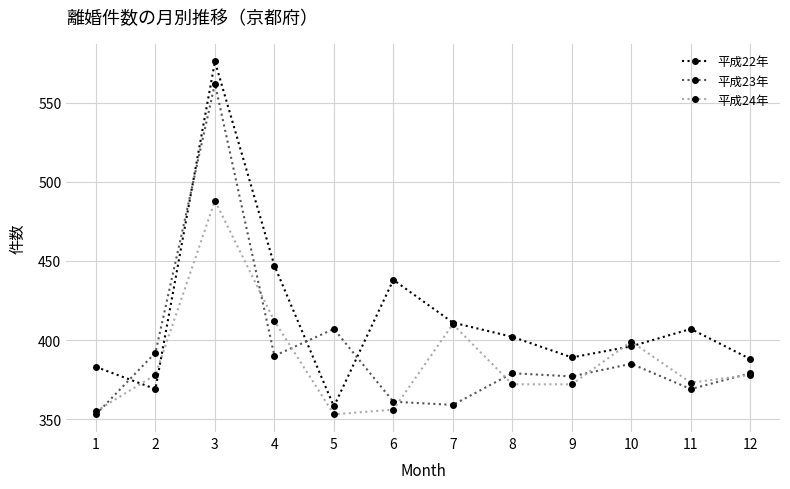

Where is 平成24年 nearest to the value 420?

4